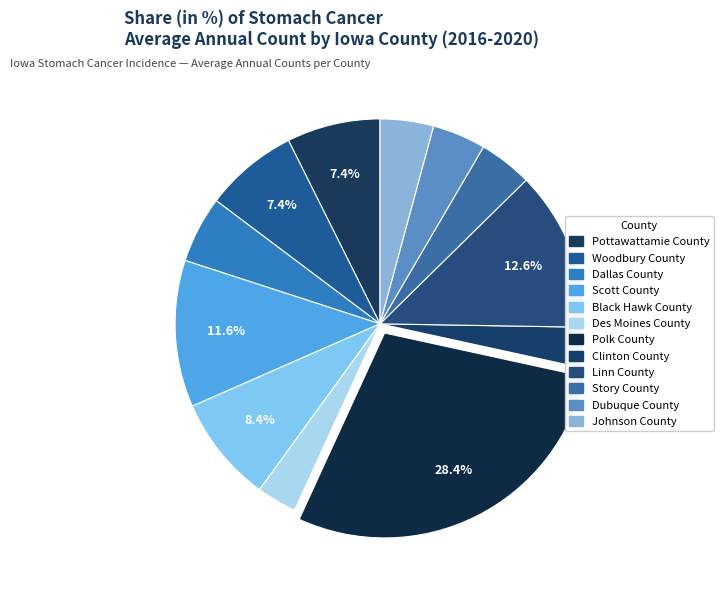

How many segments does this pie chart have?

12